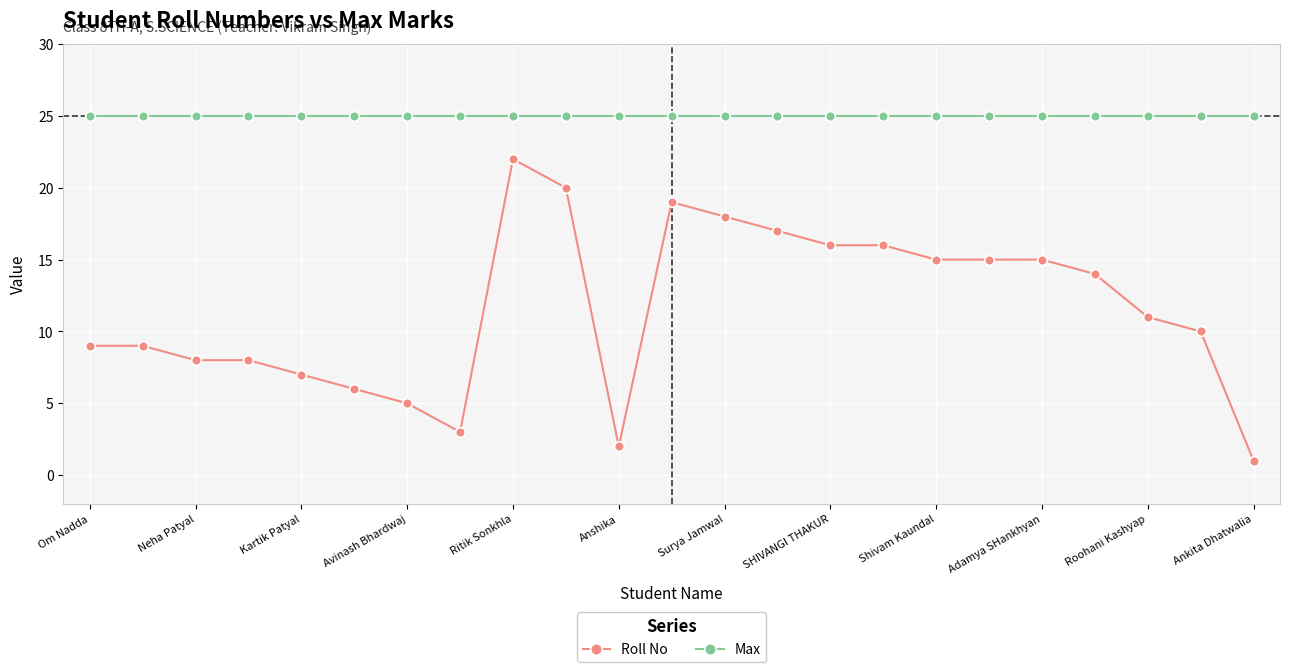

List the series in order of their peak value, lowest first.

Roll No, Max